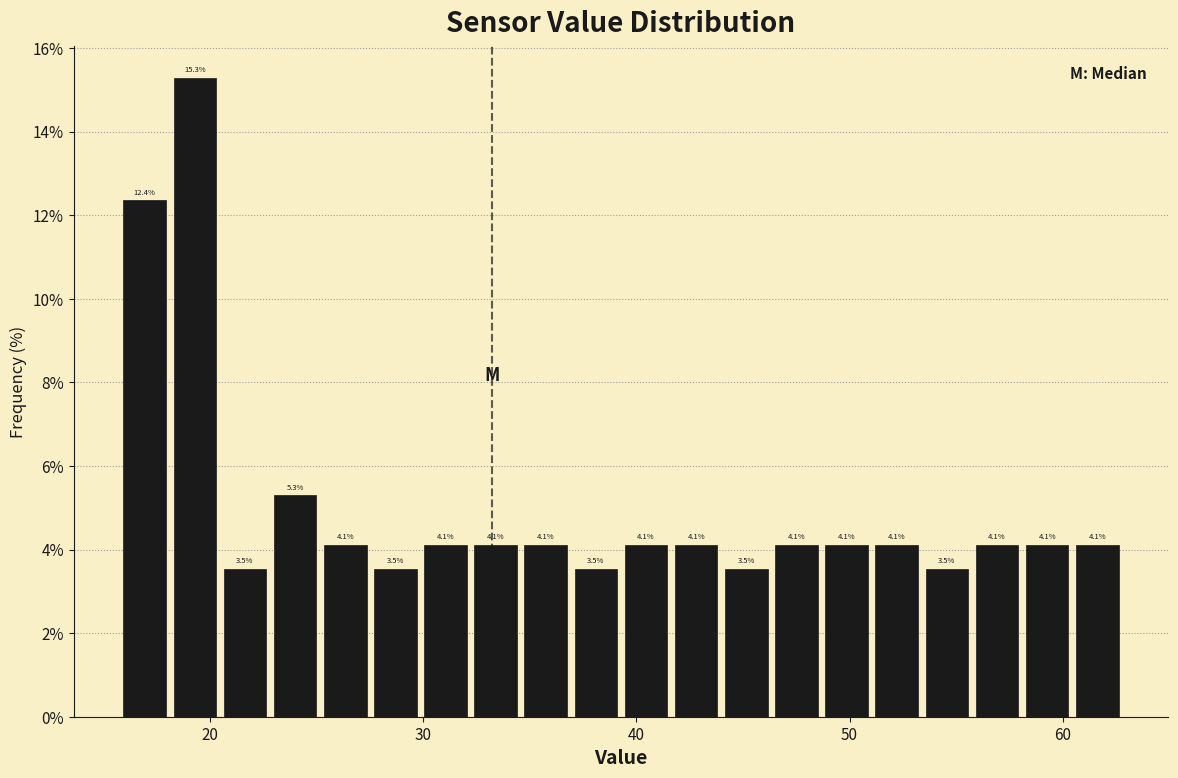

Around what value on the x-axis is the tallest bar? Give the approximate position of its centre, as read against the axis.

19